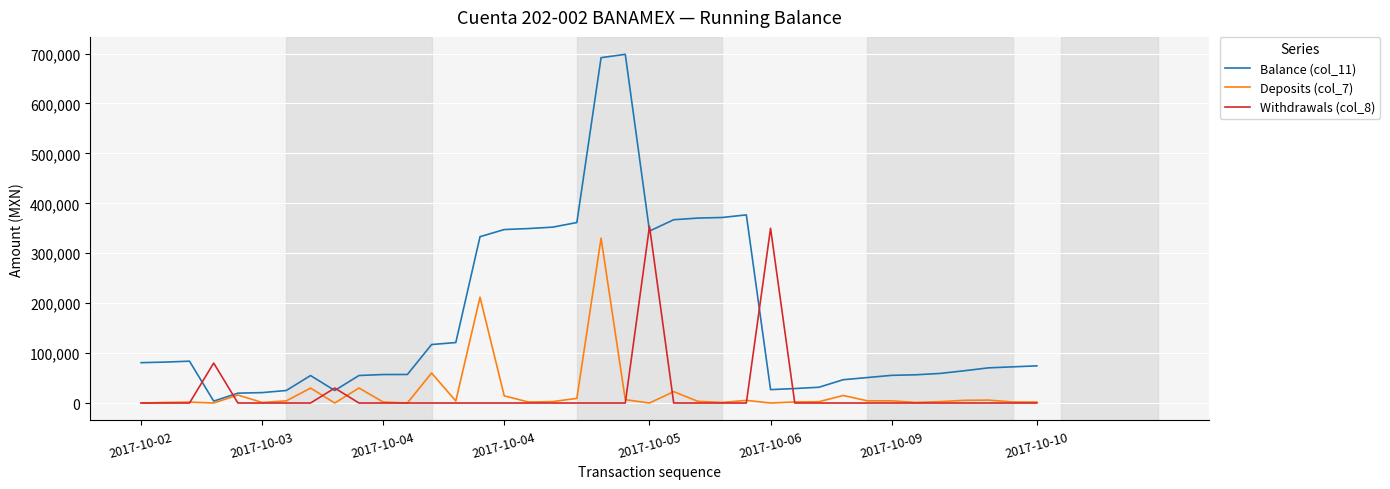

What are all the series names shown in the legend?

Balance (col_11), Deposits (col_7), Withdrawals (col_8)